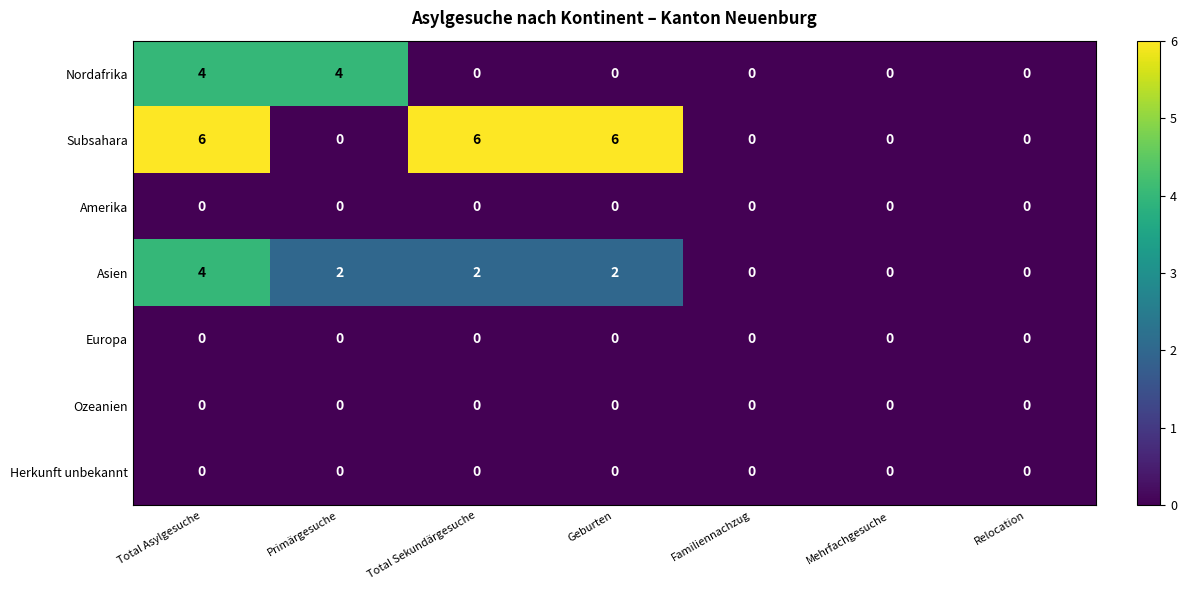

Which series has the largest total across all categories?

Subsahara